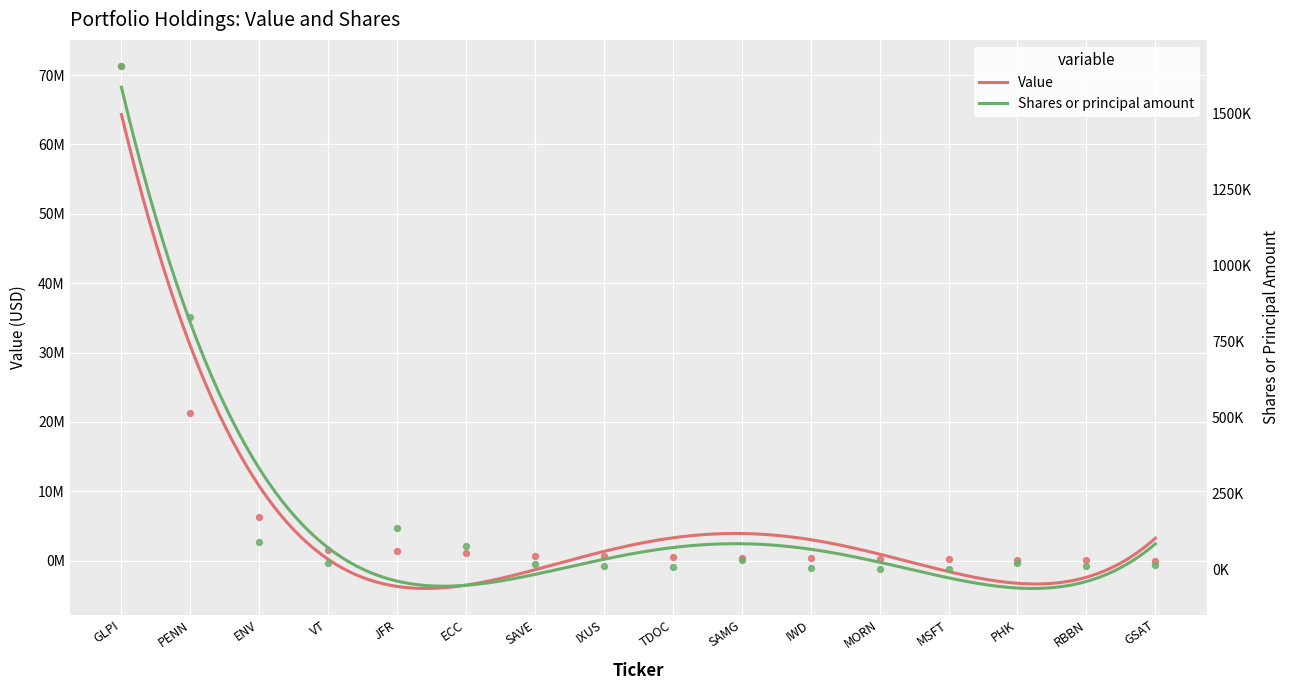

Which series has the largest total across all categories?

Value